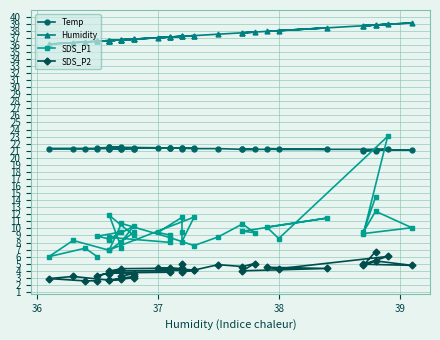

What are all the series names shown in the legend?

Temp, Humidity, SDS_P1, SDS_P2